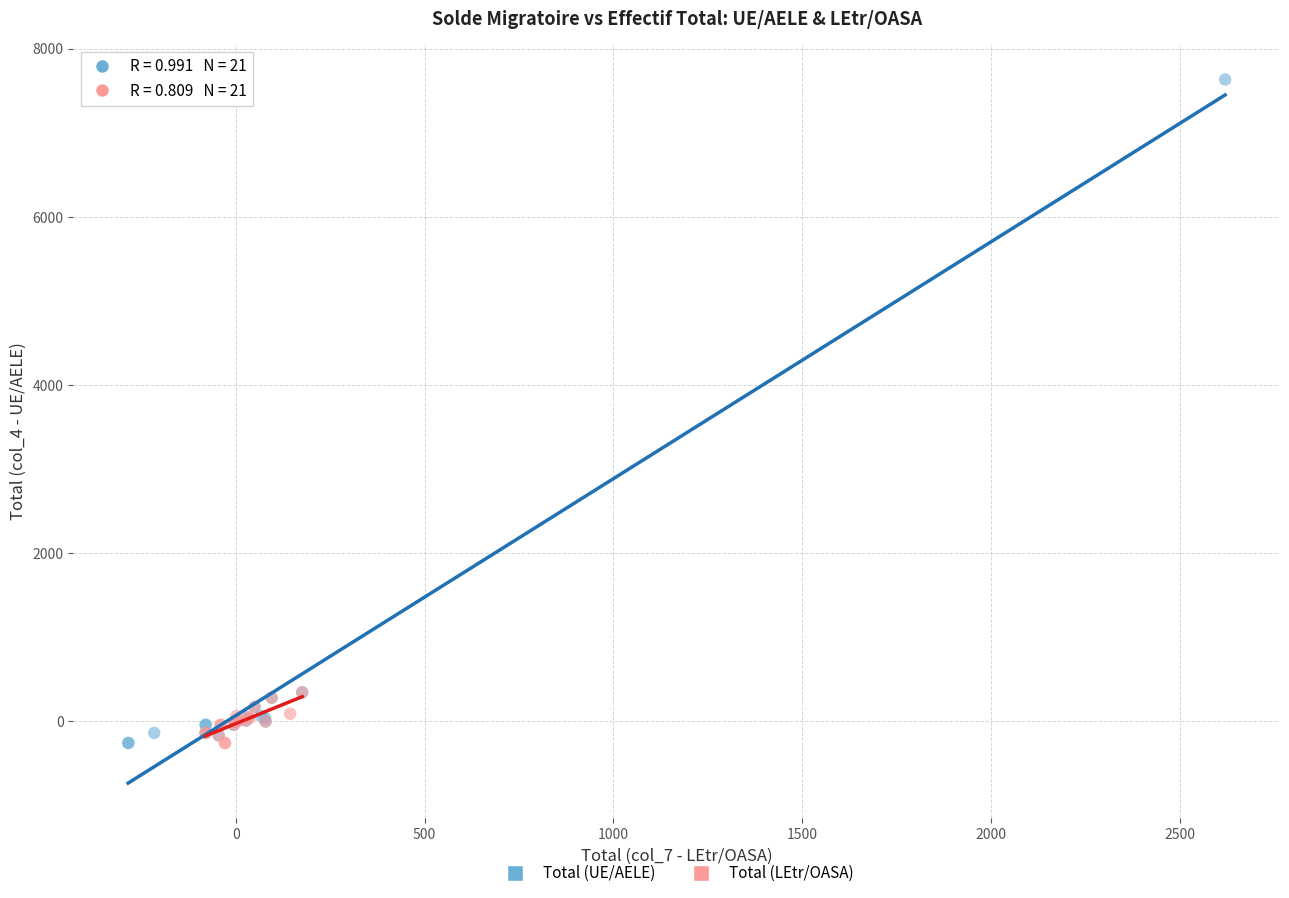

Which series has the widest spread of Y values?

Total (UE/AELE)